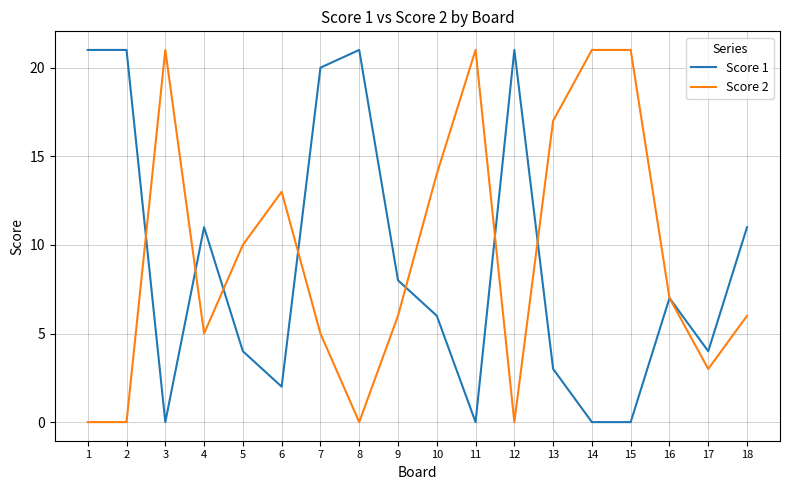

Which series changed the most between 3 and 5?

Score 2